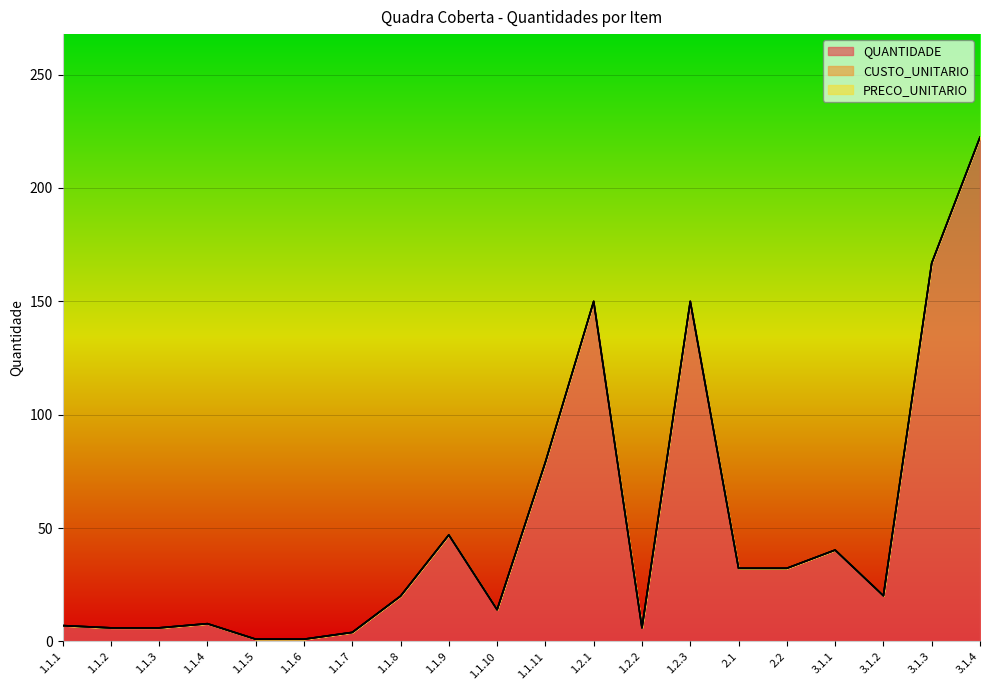

The value of QUANTIDADE at 1.2.2 is 6.0. True or false?

True